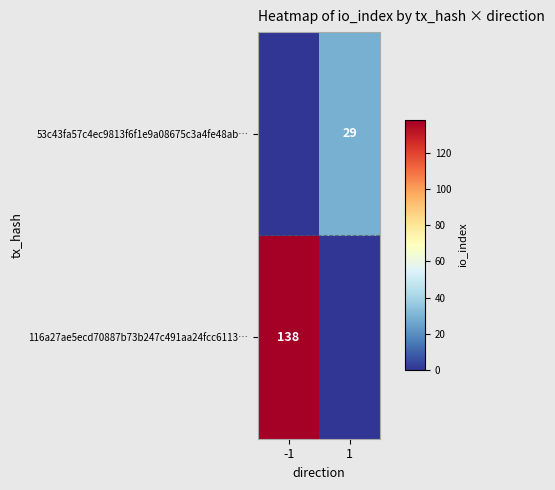

True or false: 53c43fa57c4ec9813f6f1e9a08675c3a4fe48ab… has a value of 44 at 1.

False